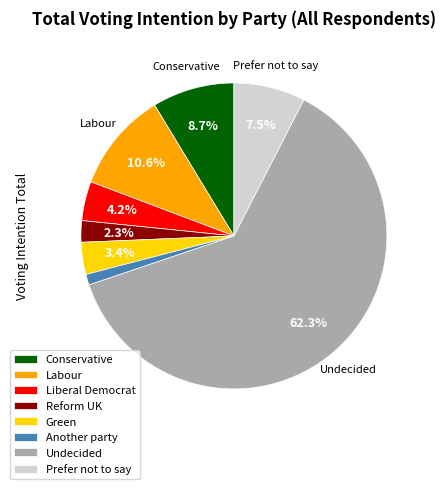

Between Another party and Reform UK, which is larger?

Reform UK